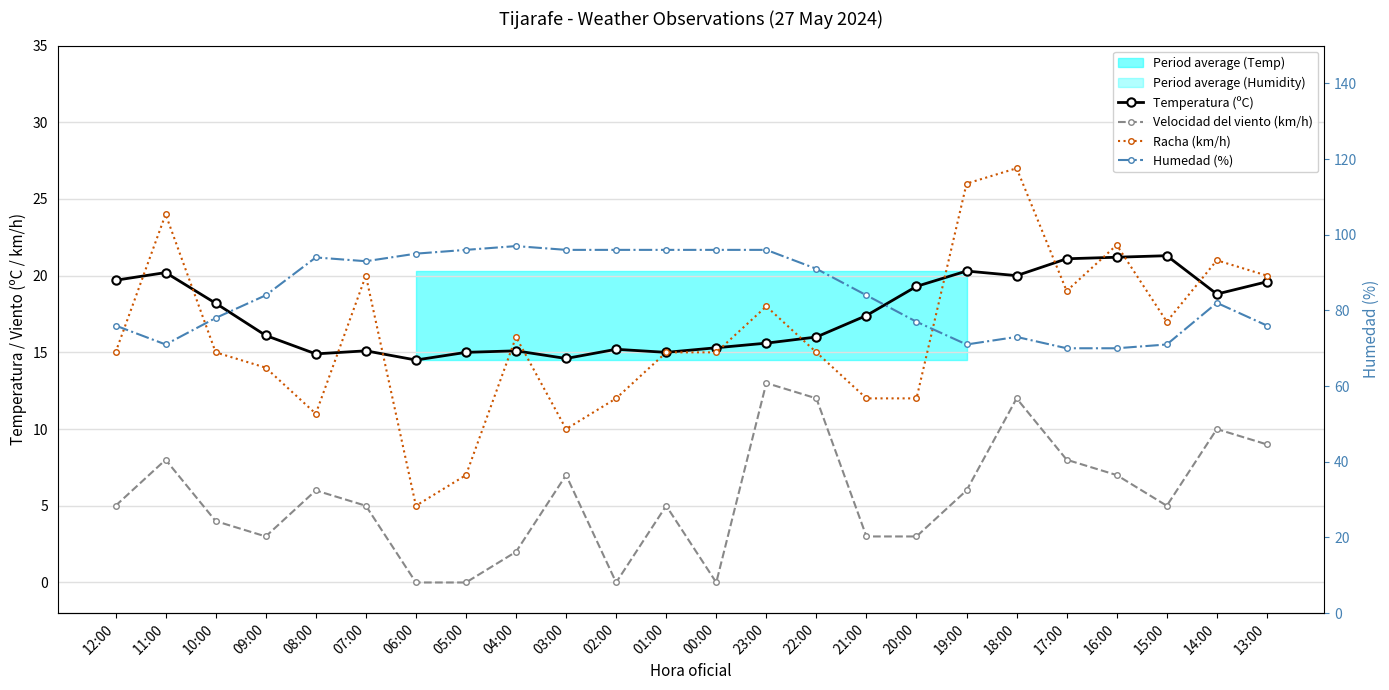

At which category does Racha (km/h) reach its first local valley?

08:00